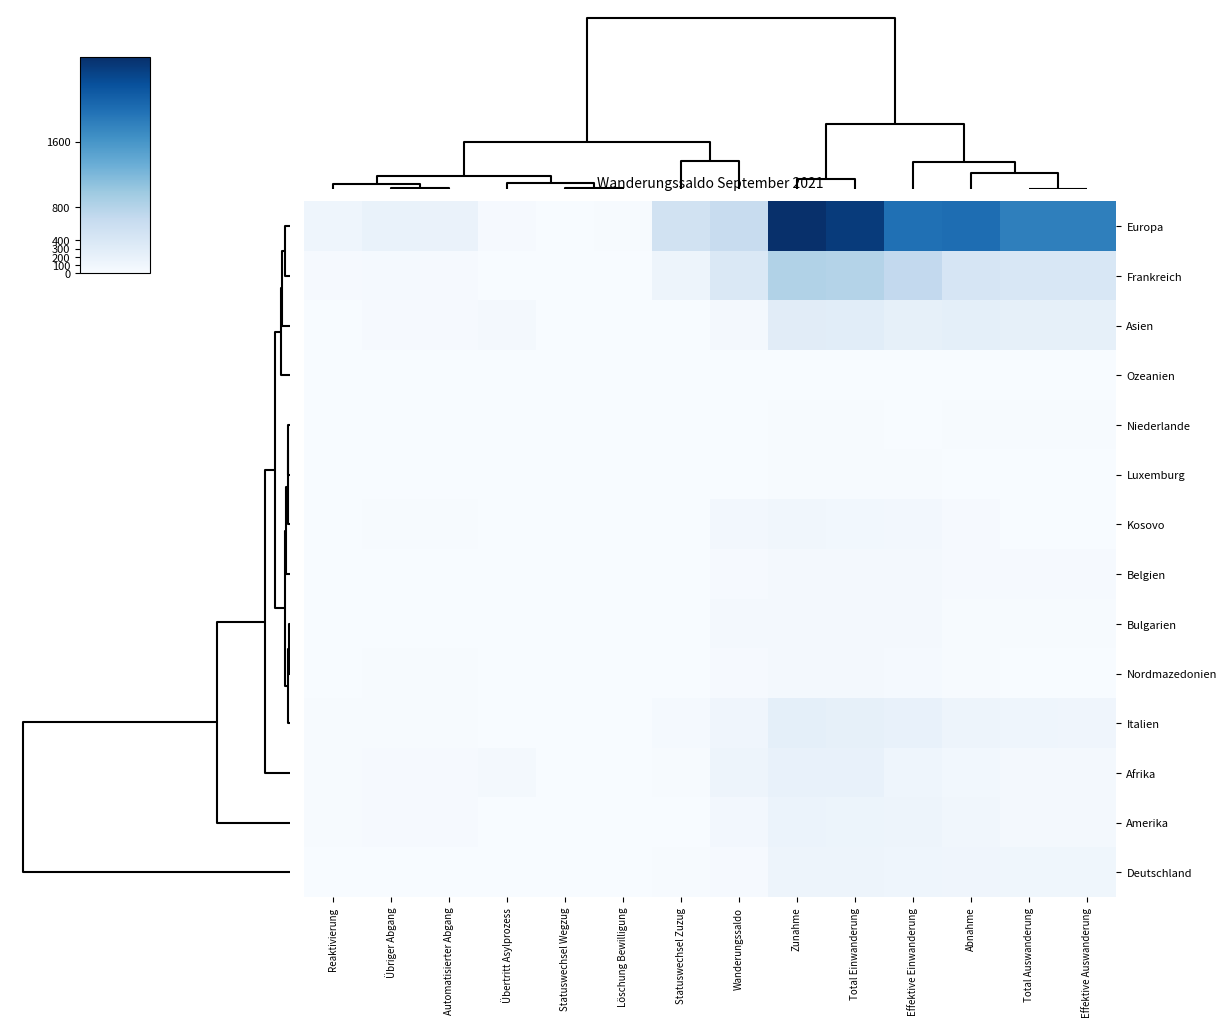

Which series has the largest range (max minus min)?

Europa